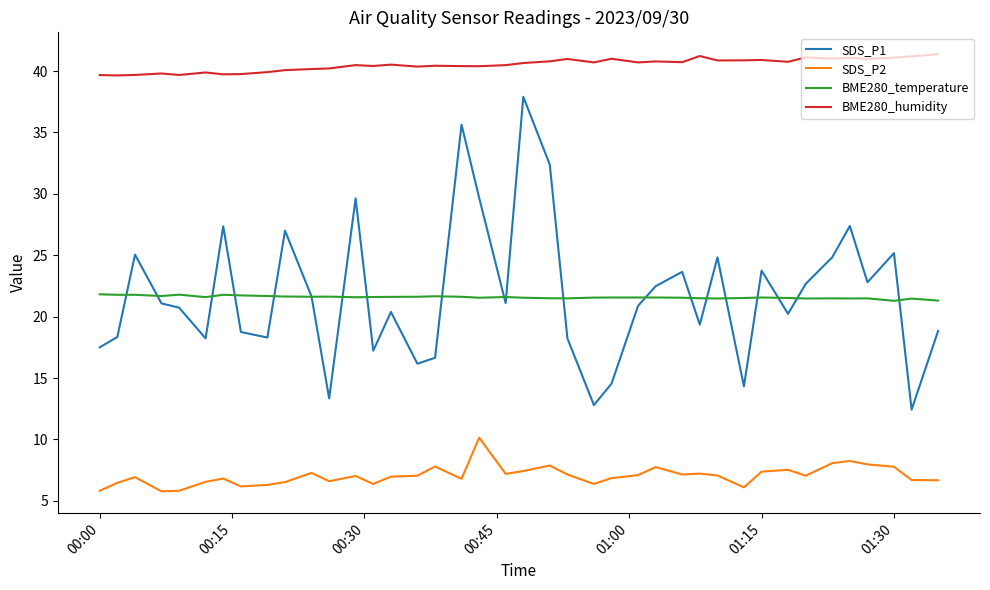

Which series has the largest total across all categories?

BME280_humidity